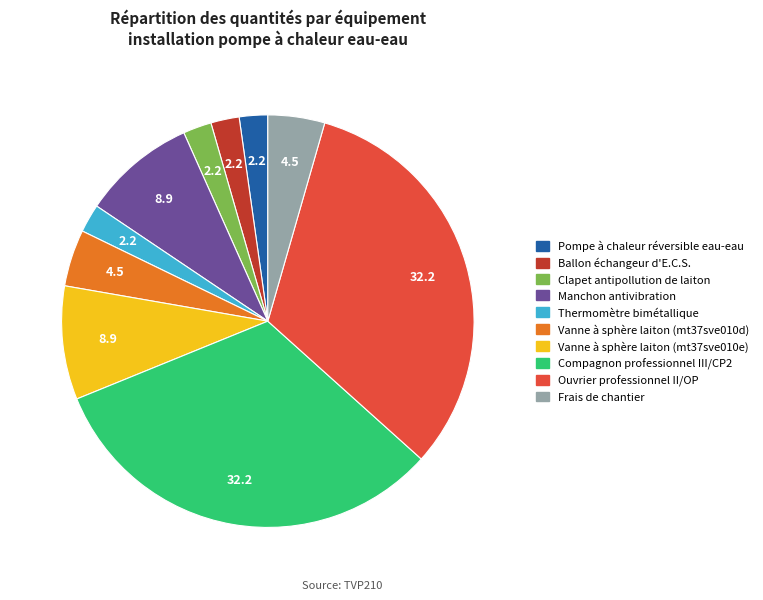

True or false: Frais de chantier accounts for 4% of the total.

True